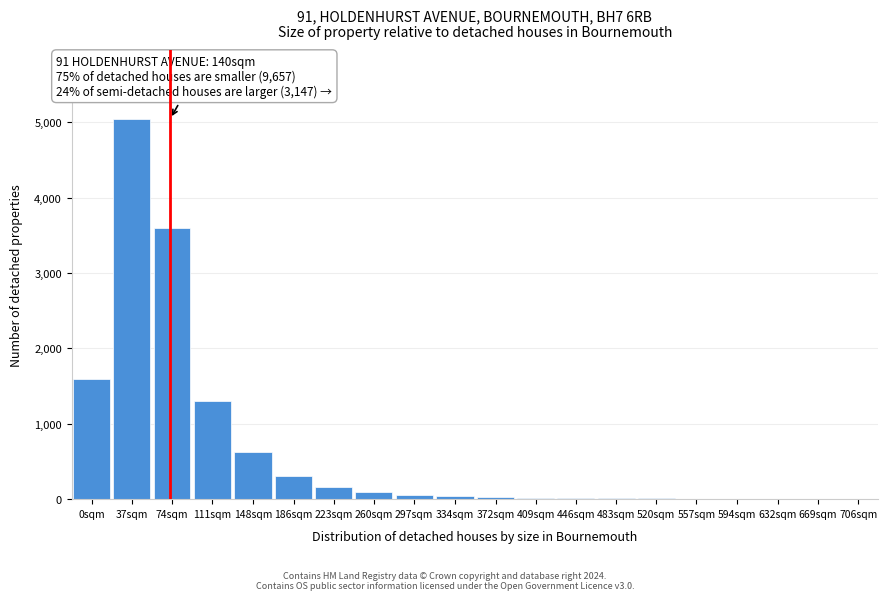

True or false: the data shows 8 at 557sqm.

True